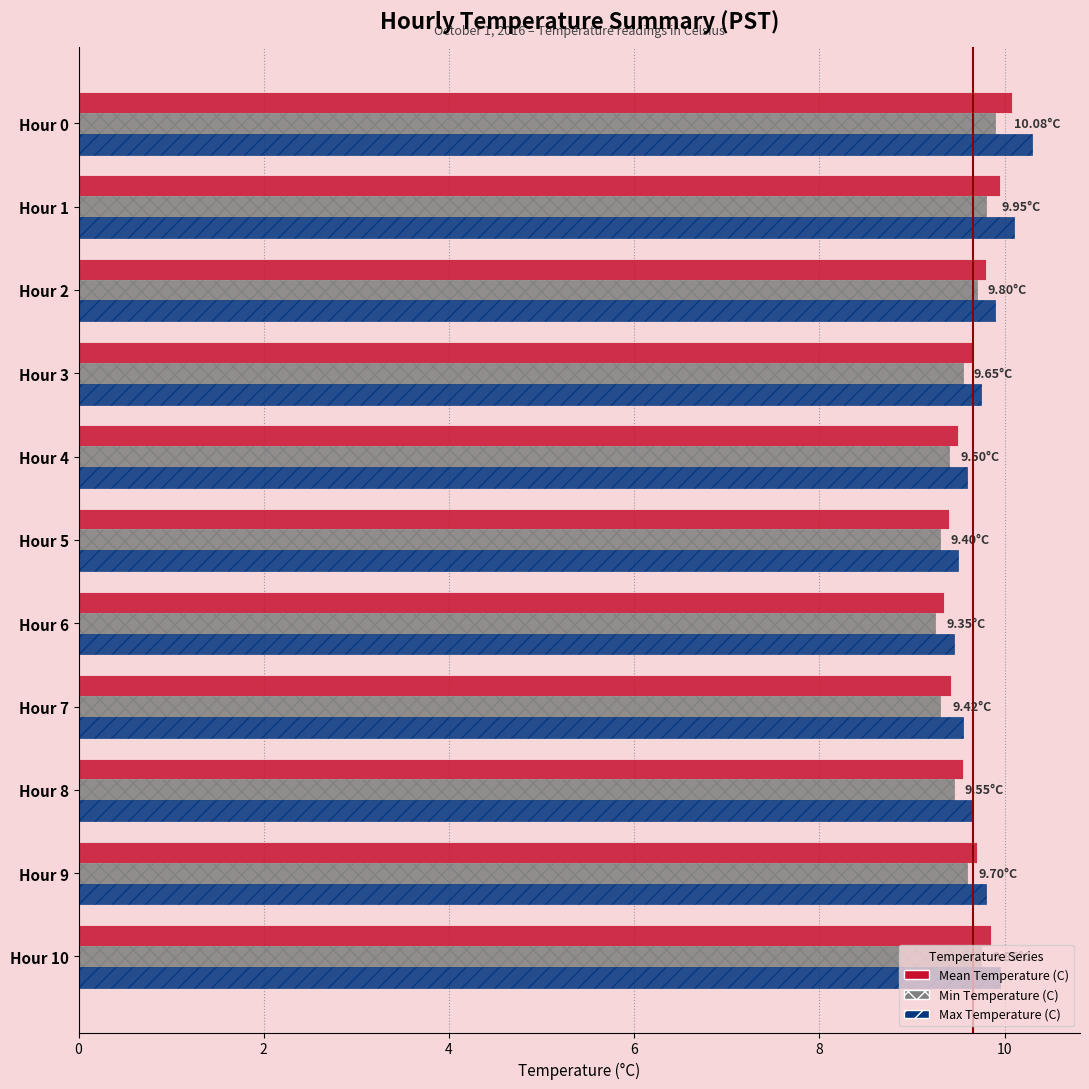

At how many categories does at least one series exceed 9?

11